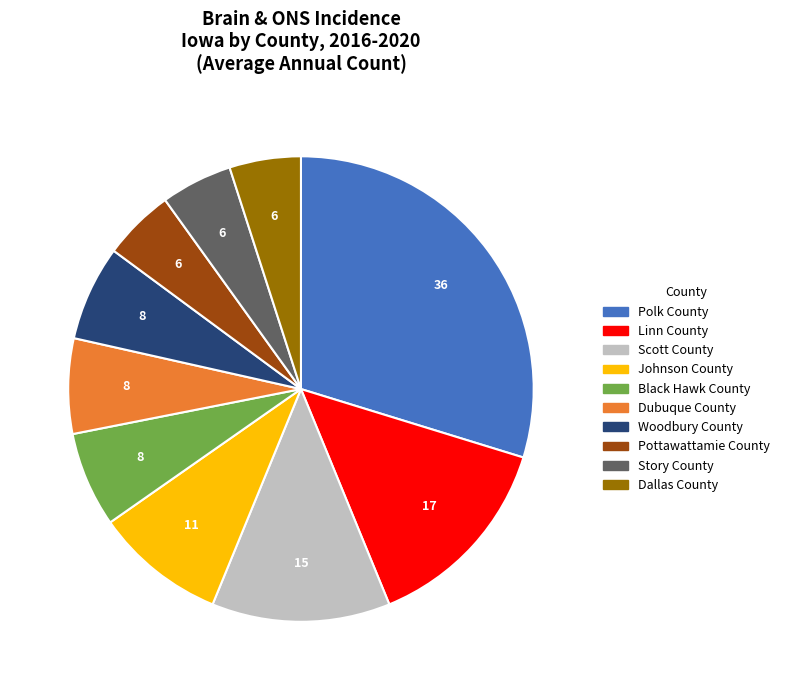

Between Black Hawk County and Polk County, which is larger?

Polk County